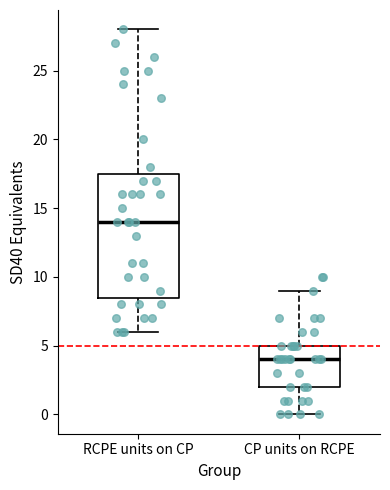

Which box's median line is the highest?

RCPE units on CP